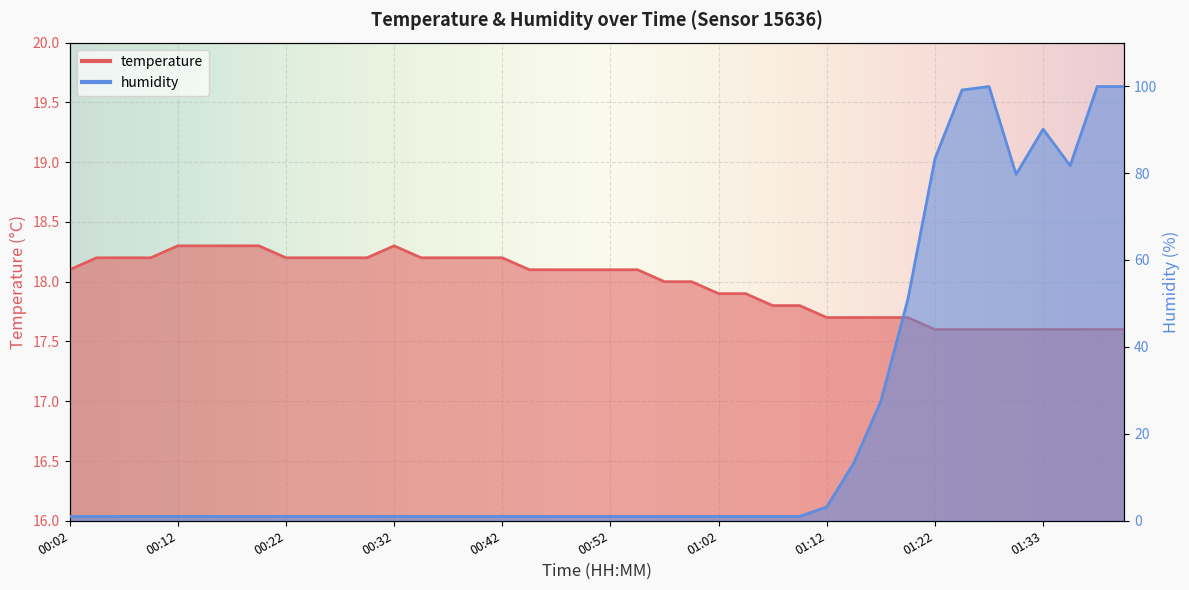

Between 00:29 and 01:17, which series saw the biggest shift?

humidity